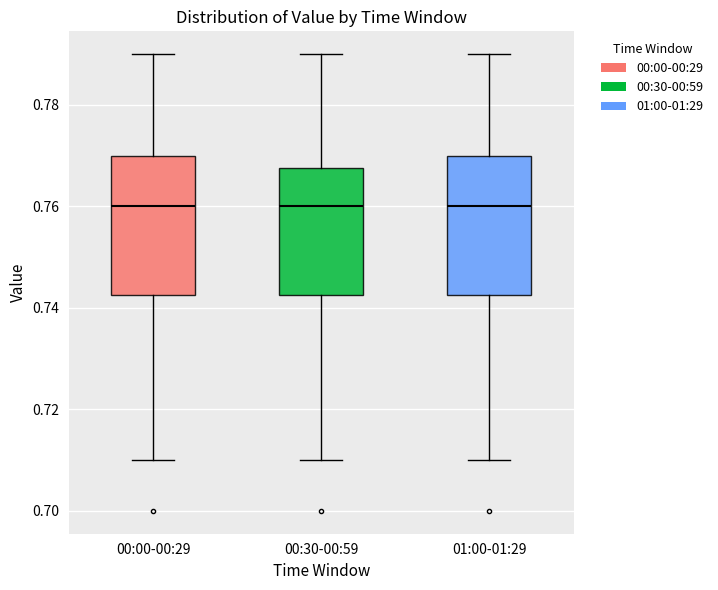

Where is the upper edge of the box for 01:00-01:29 on the y-axis? The values are not printed on the chart, so give them approximately, as read against the axis.

0.770